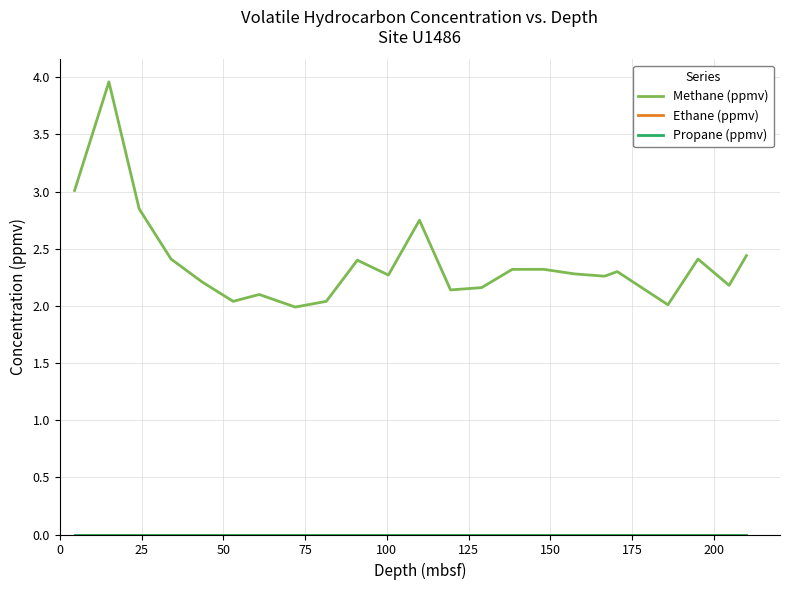

Reading right to left, transcribe all the data shown in this chart.

Methane (ppmv): 2.4	2.2	2.4	2.0	2.3	2.3	2.3	2.3	2.3	2.2	2.1	2.8	2.3	2.4	2.0	2.0	2.1	2.0	2.2	2.4	2.9	4.0	3.0
Ethane (ppmv): 0.0	0.0	0.0	0.0	0.0	0.0	0.0	0.0	0.0	0.0	0.0	0.0	0.0	0.0	0.0	0.0	0.0	0.0	0.0	0.0	0.0	0.0	0.0
Propane (ppmv): 0.0	0.0	0.0	0.0	0.0	0.0	0.0	0.0	0.0	0.0	0.0	0.0	0.0	0.0	0.0	0.0	0.0	0.0	0.0	0.0	0.0	0.0	0.0